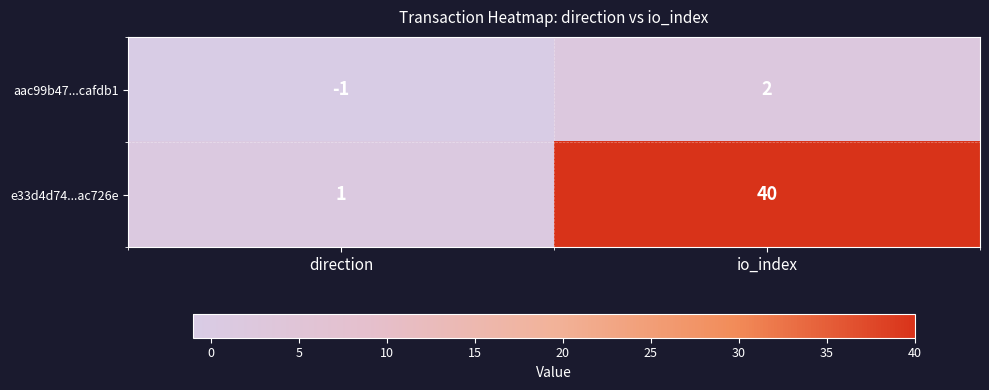

Count the number of data series in this chart.

2